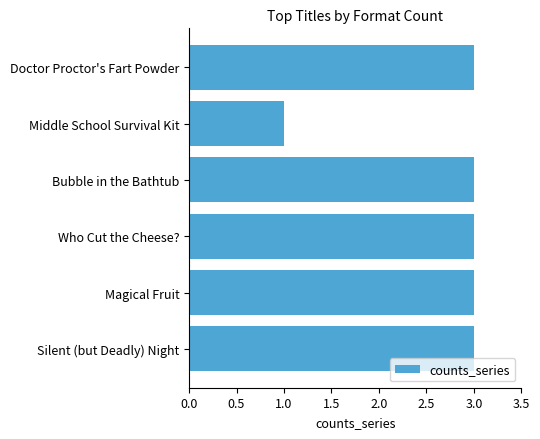

The chart shows a value of 2 at Doctor Proctor's Fart Powder. True or false?

False